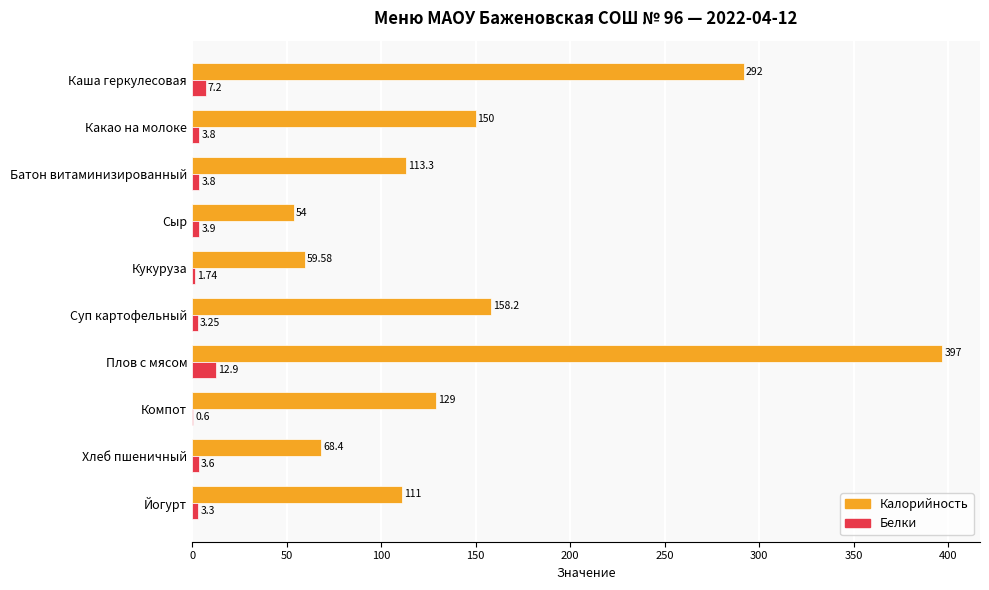

At which label is Калорийность closest to 225?

Суп картофельный